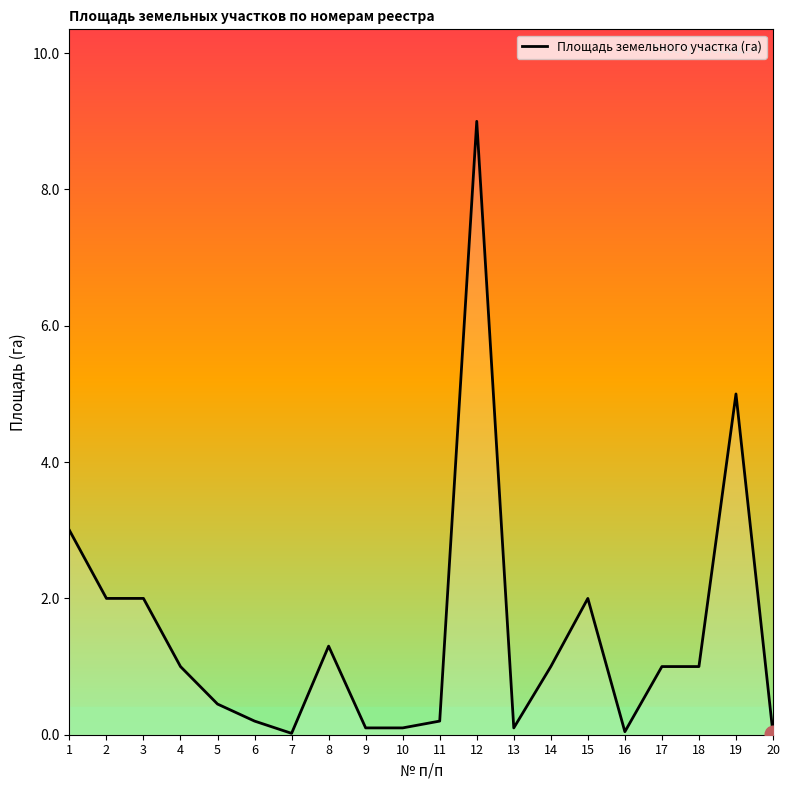

The chart shows a value of 1.3 at 8. True or false?

True